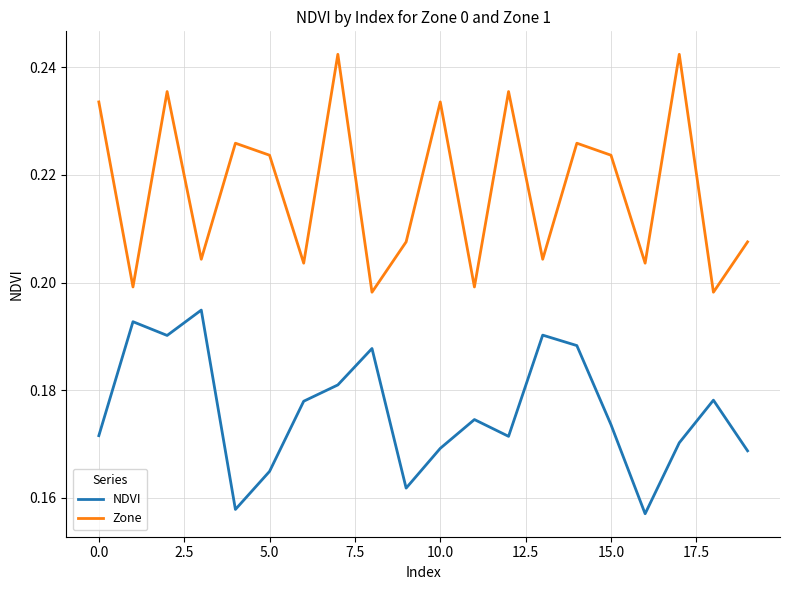

Which series has the largest total across all categories?

Zone